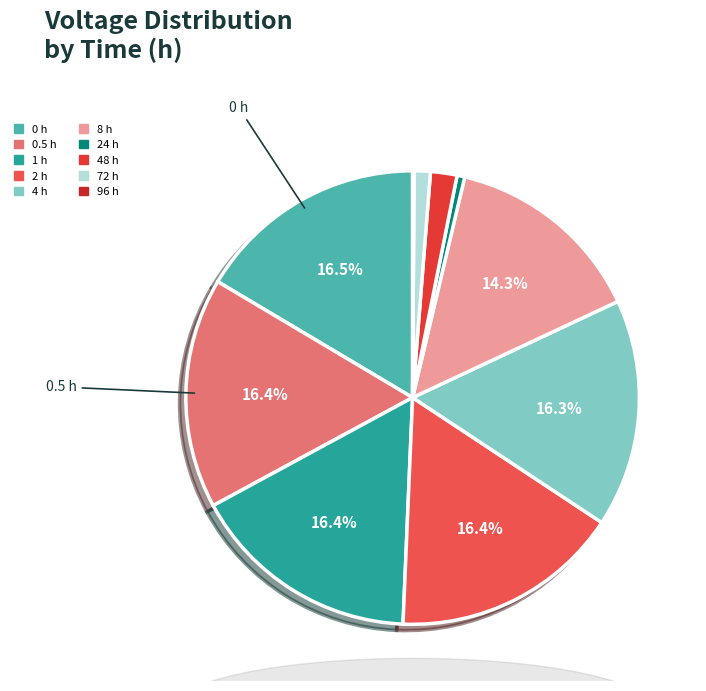

Rank the categories by value from lowest to highest.

96 h, 24 h, 72 h, 48 h, 8 h, 4 h, 2 h, 1 h, 0.5 h, 0 h